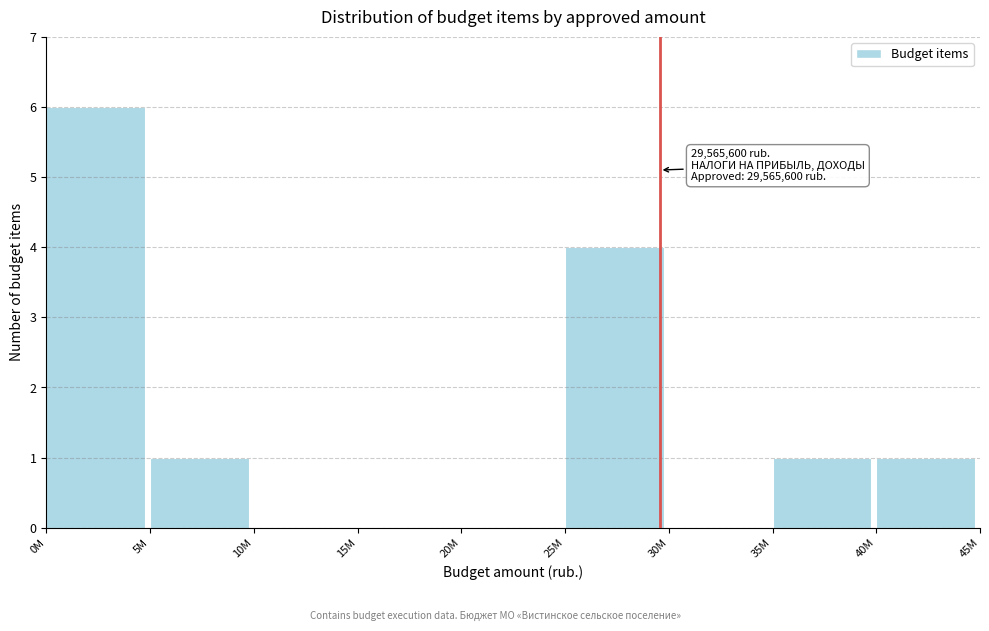

Reading right to left, extract all data points from this chart.

40M=1	35M=1	30M=0	25M=4	20M=0	15M=0	10M=0	5M=1	0M=6